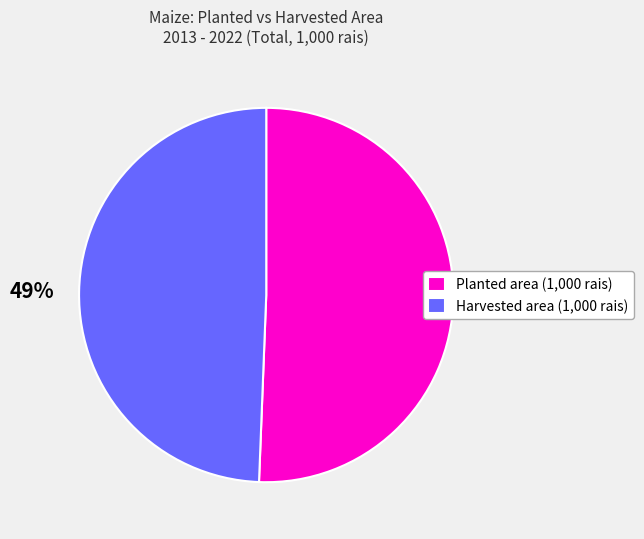

Which has a higher value, Planted area (1,000 rais) or Harvested area (1,000 rais)?

Planted area (1,000 rais)